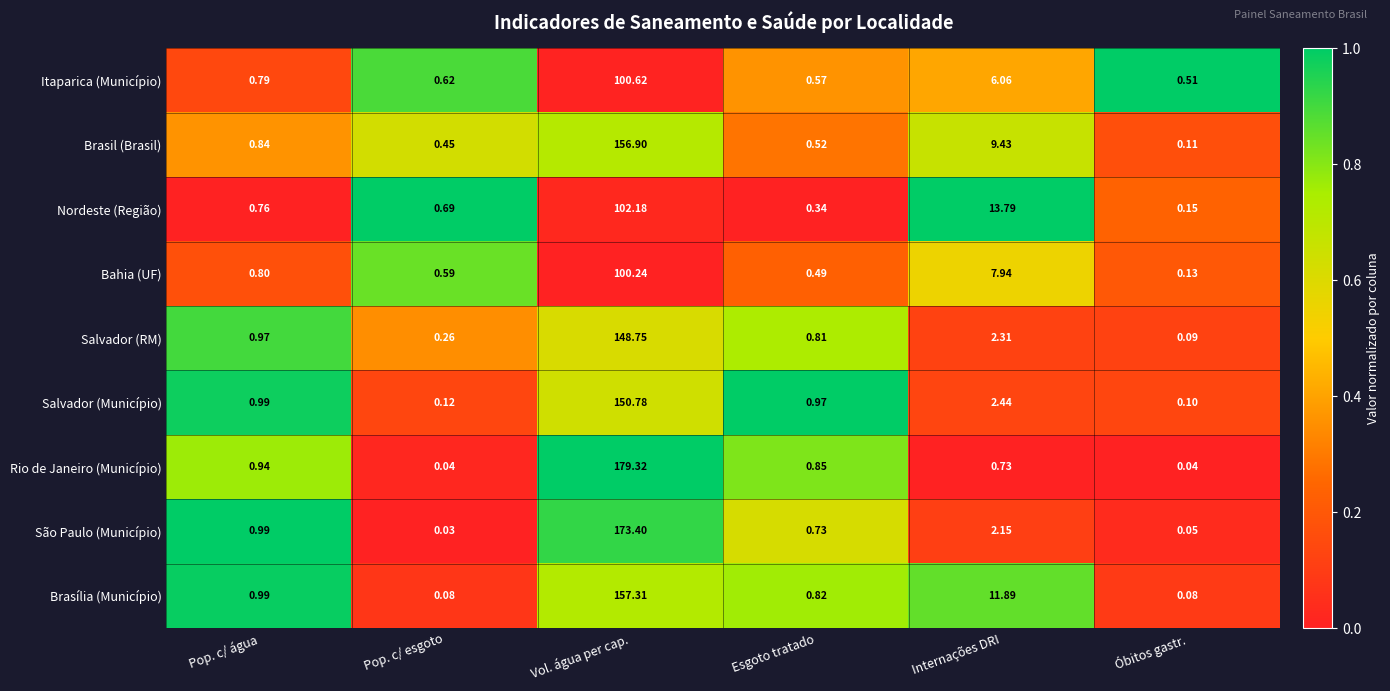

Which series has the largest total across all categories?

Rio de Janeiro (Município)